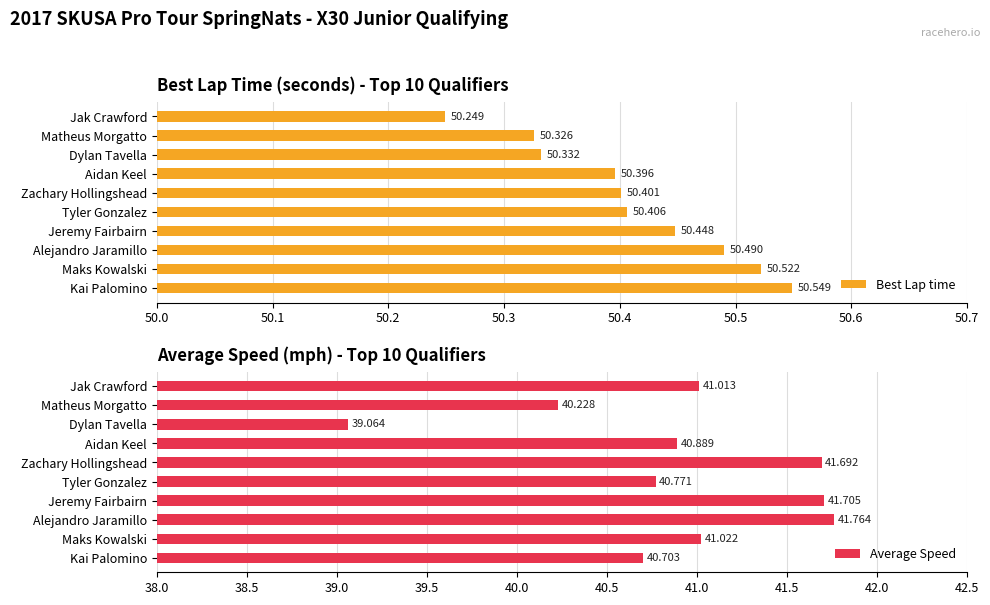

Rank the categories by Best Lap time value from lowest to highest.

Jak Crawford, Matheus Morgatto, Dylan Tavella, Aidan Keel, Zachary Hollingshead, Tyler Gonzalez, Jeremy Fairbairn, Alejandro Jaramillo, Maks Kowalski, Kai Palomino